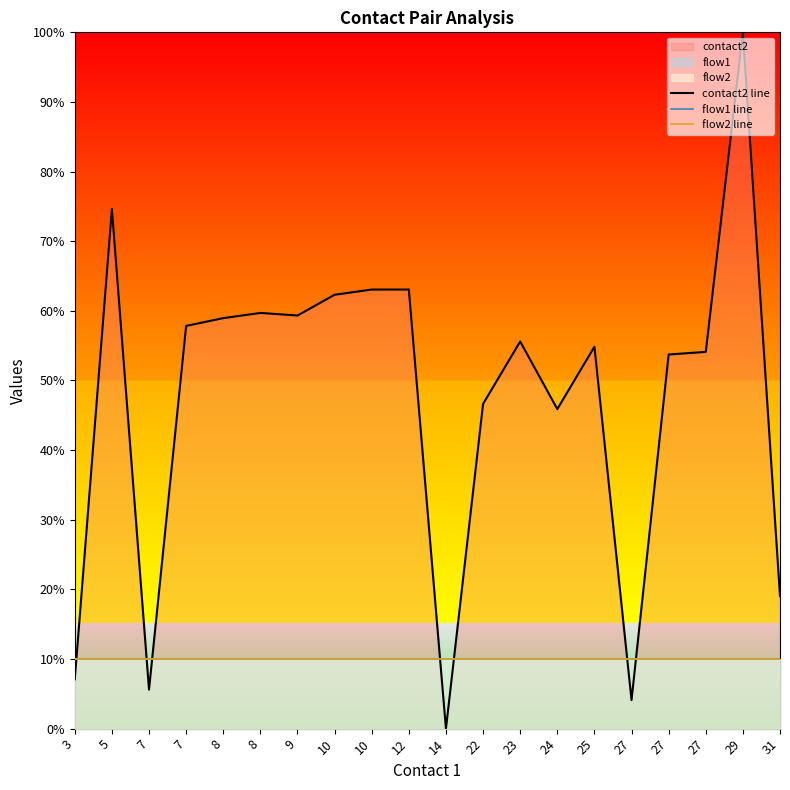

After their last crossing, which series has the higher values: flow2 line or contact2 line?

contact2 line